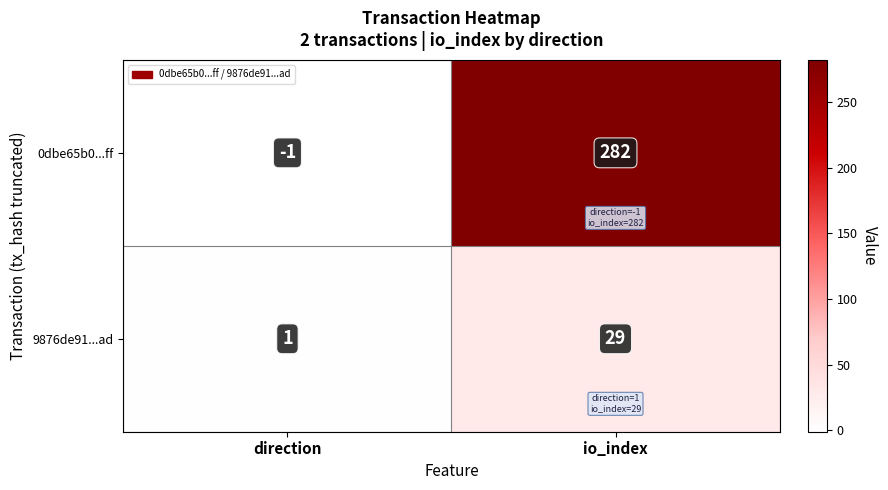

Which series has the largest range (max minus min)?

0dbe65b0...ff